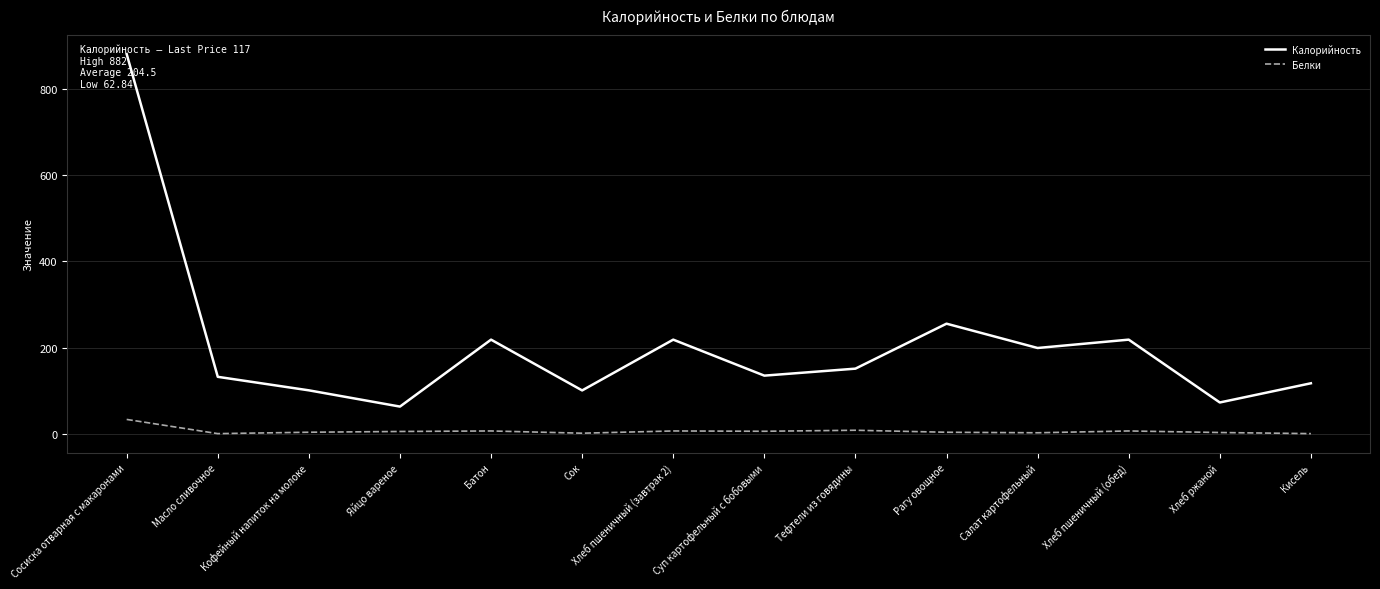

How many lines are shown in the chart?

2